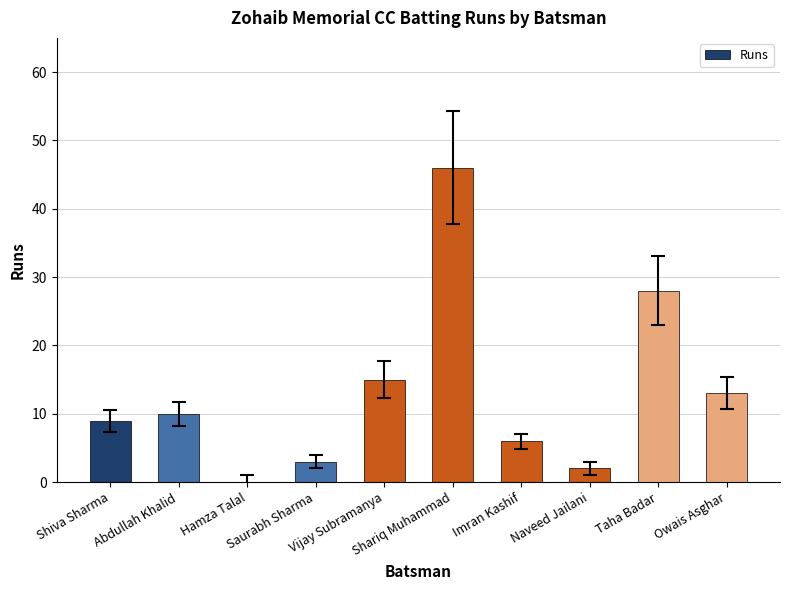

What is the sum of all values?

132